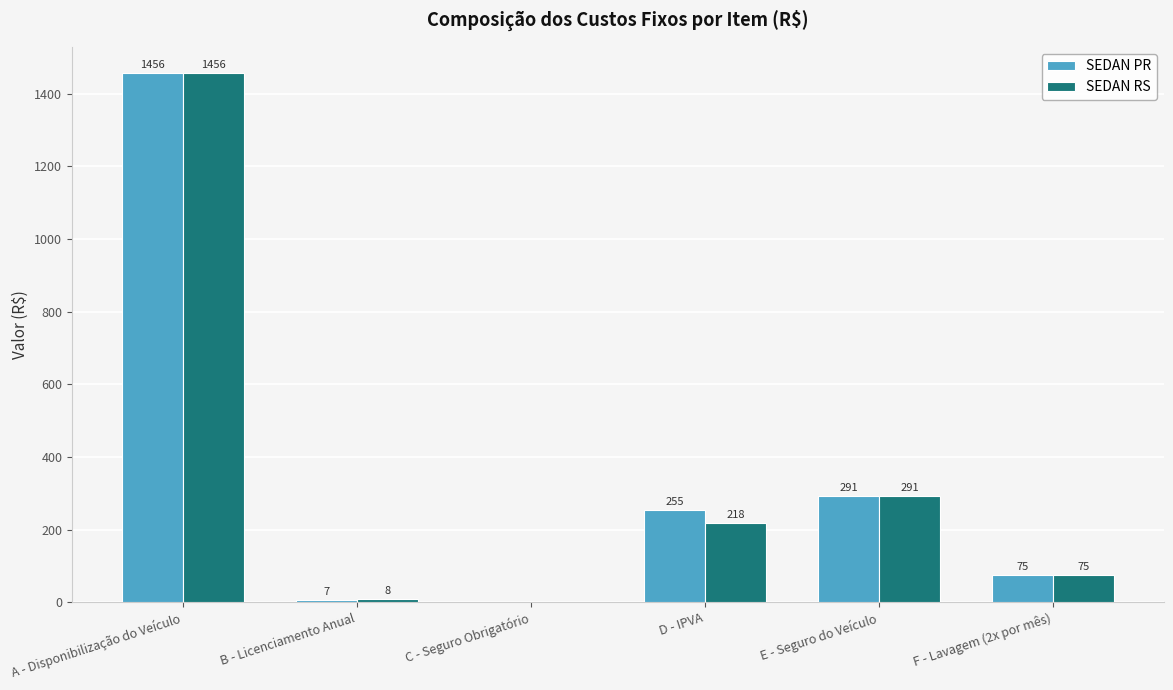

Is it true that SEDAN PR equals 74.9 at F - Lavagem (2x por mês)?

True